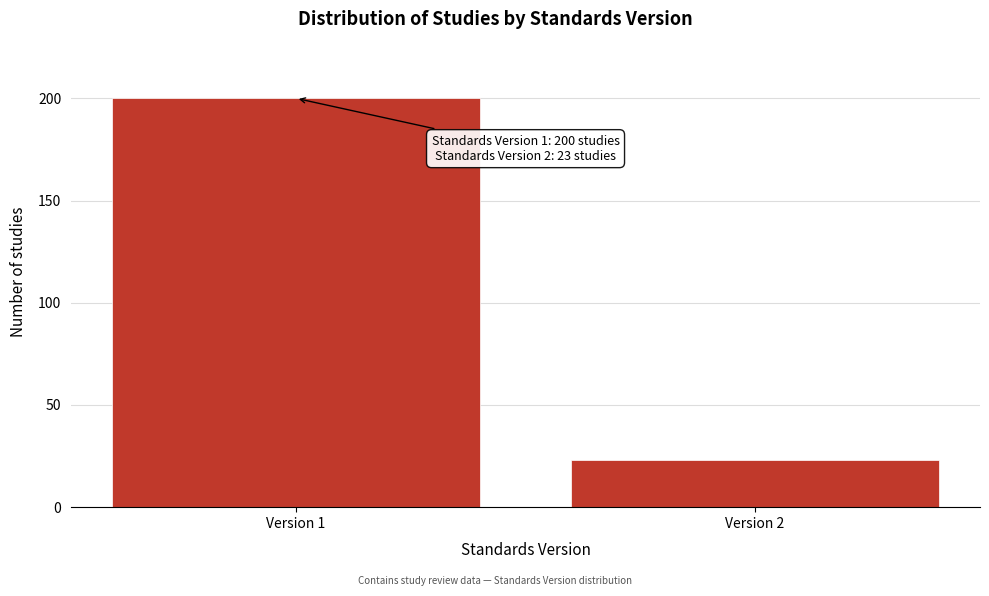

Reading left to right, what are all the values shown in this chart?

200	23